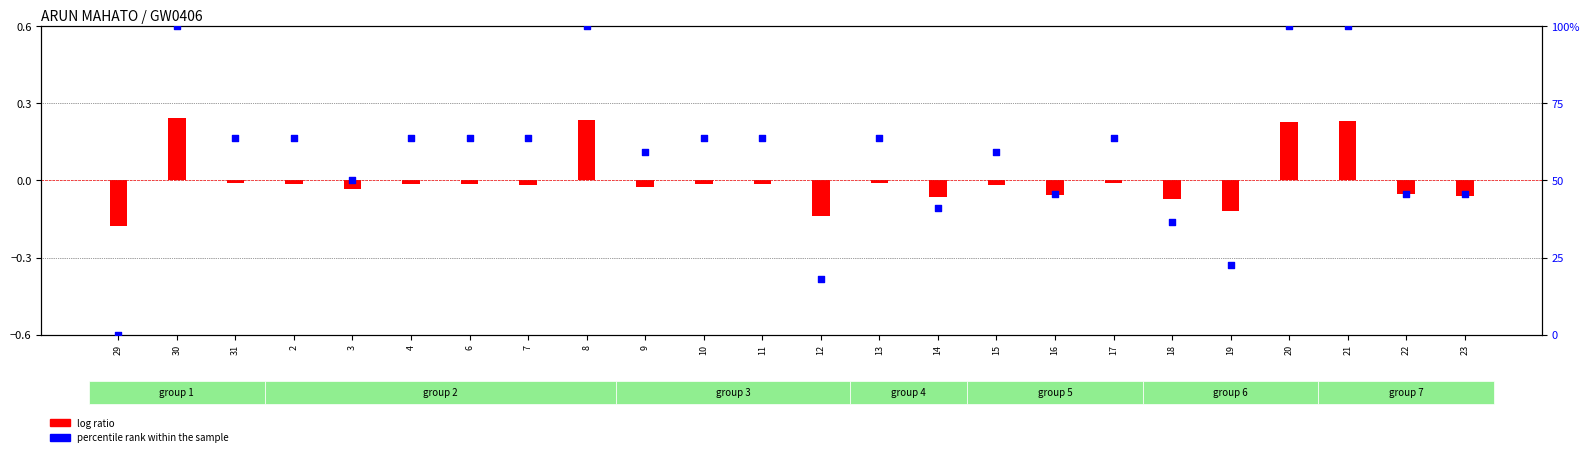

Between 3 and 7, which is larger?

7